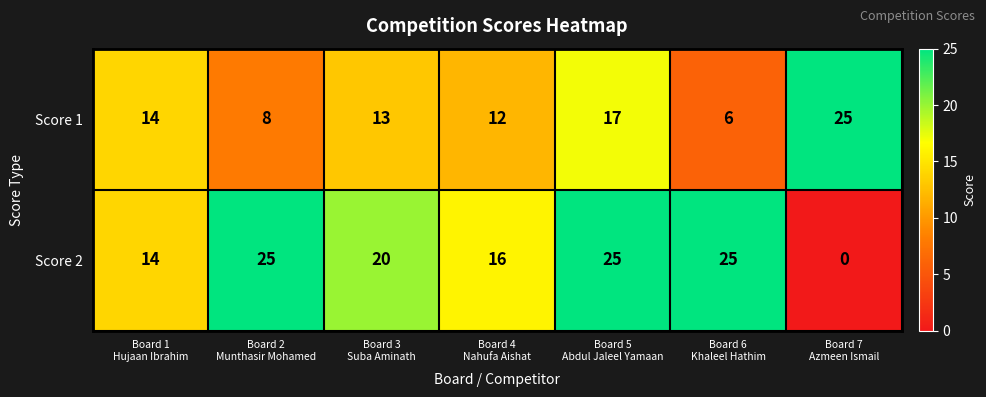

Which label corresponds to the smallest value in the chart?

Board 7
Azmeen Ismail